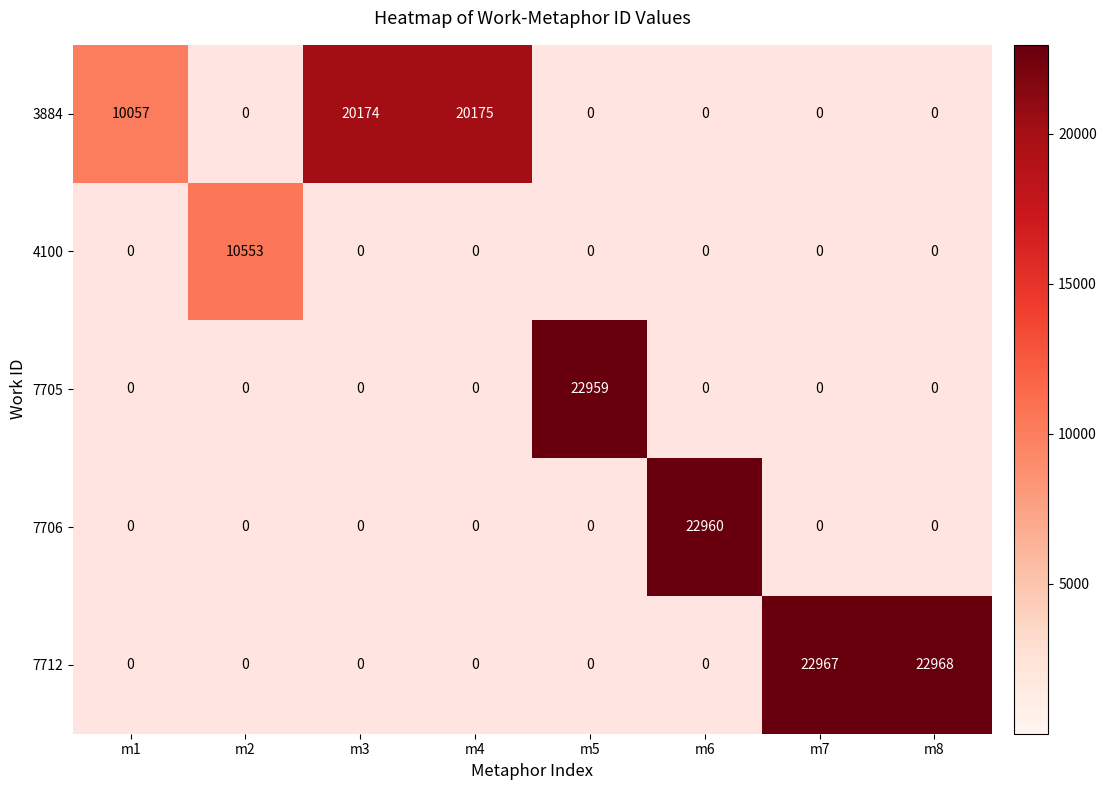

True or false: 4100 has a value of -4771 at m3.

False